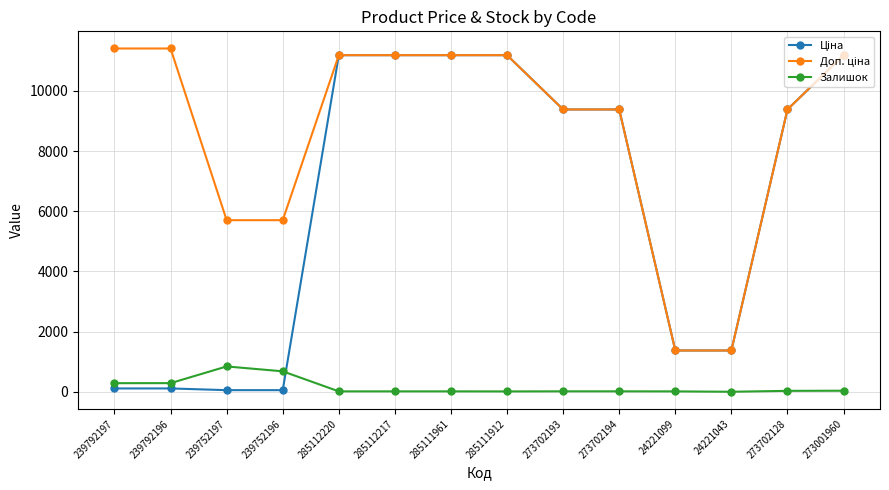

What is the maximum value shown in the chart?

11410.0